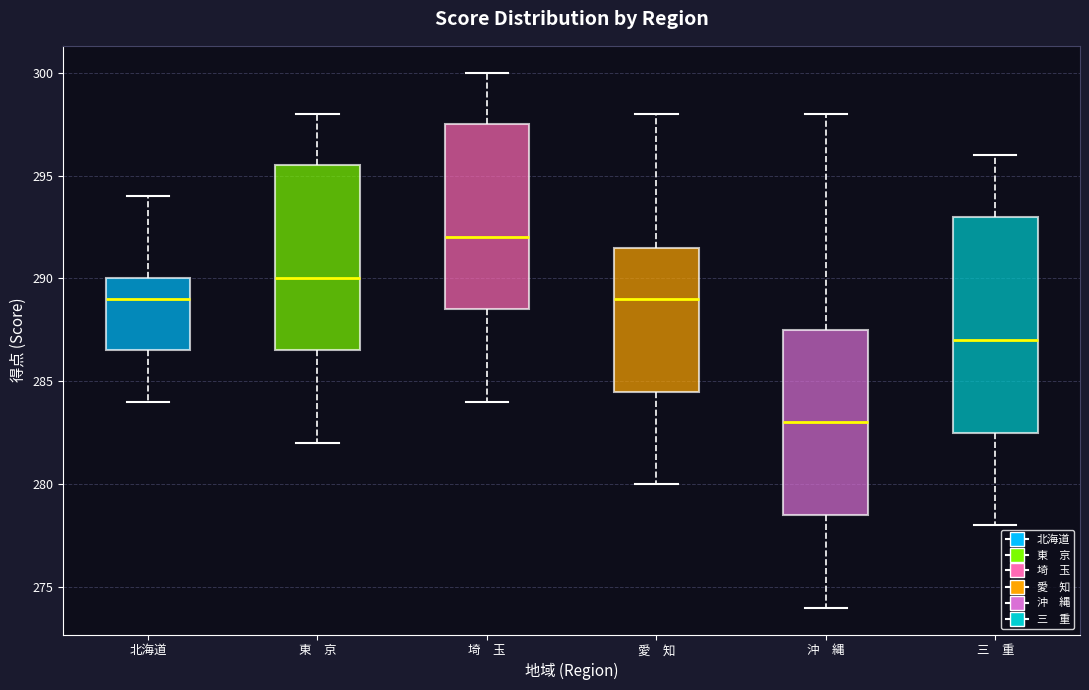

Reading left to right, transcribe this box plot: for each box, give where its median line is, the range the box spans, and where its two whiskers end, as read against the y-axis. The values are not printed on the chart, so give them approximately, as read against the axis.

北海道: median 289.0, box 286.5 to 290.0, whiskers 284.0 to 294.0
東 京: median 290.0, box 286.5 to 295.5, whiskers 282.0 to 298.0
埼 玉: median 292.0, box 288.5 to 297.5, whiskers 284.0 to 300.0
愛 知: median 289.0, box 284.5 to 291.5, whiskers 280.0 to 298.0
沖 縄: median 283.0, box 278.5 to 287.5, whiskers 274.0 to 298.0
三 重: median 287.0, box 282.5 to 293.0, whiskers 278.0 to 296.0